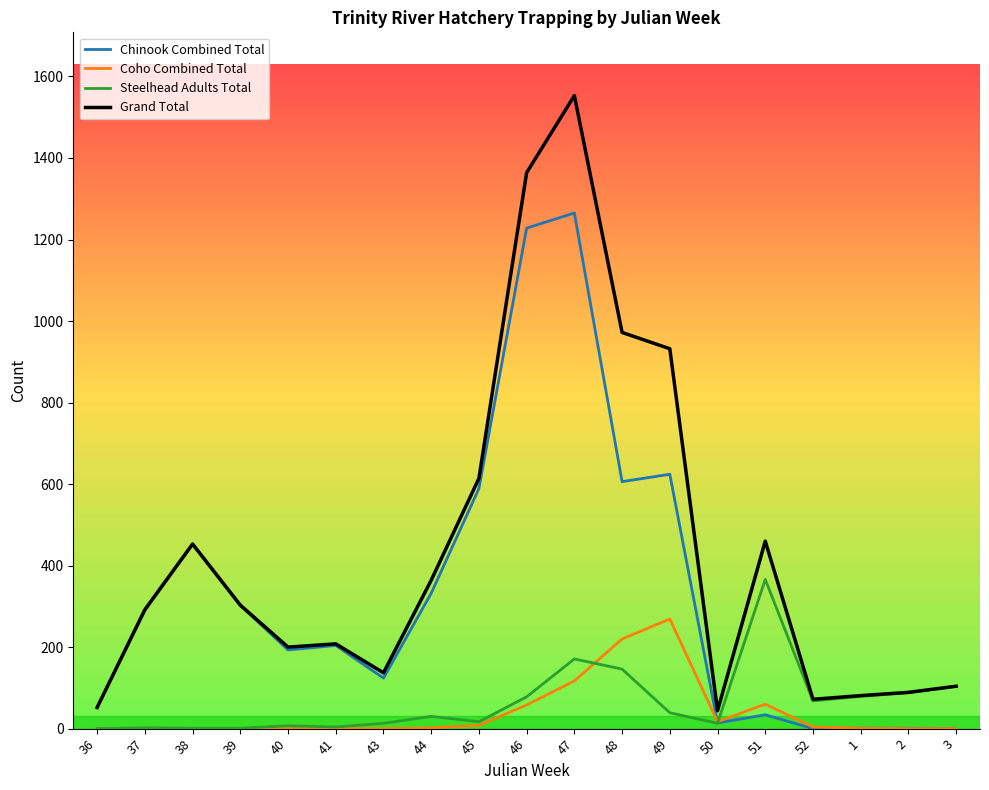

Count the number of data series in this chart.

4